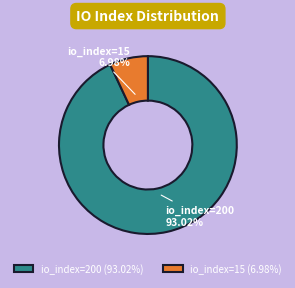

Does any single category account for the majority?

Yes